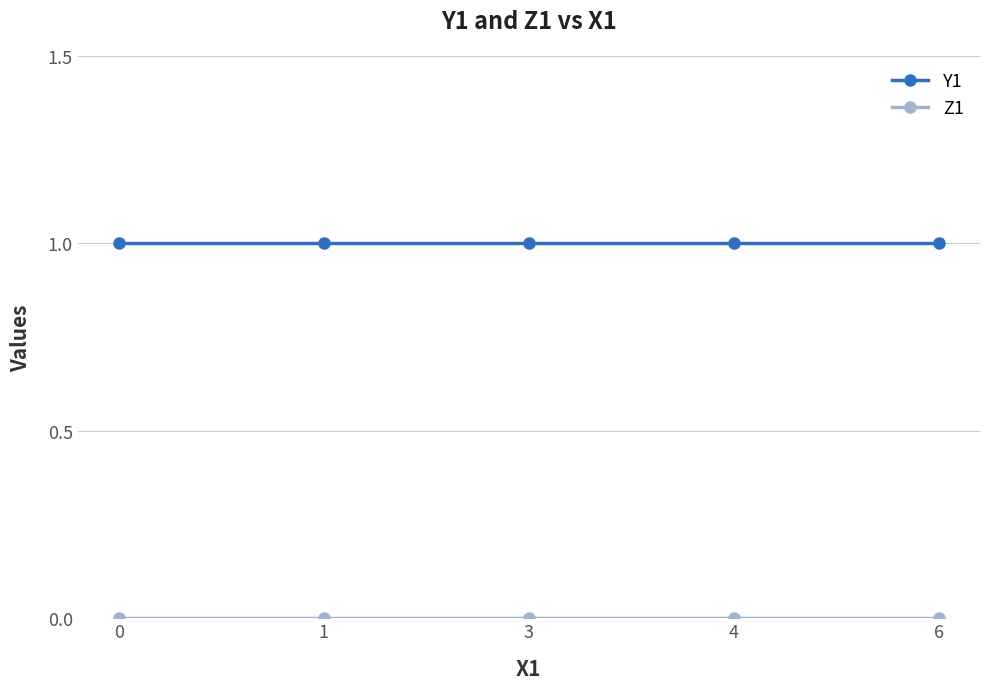

Which series has the largest total across all categories?

Y1